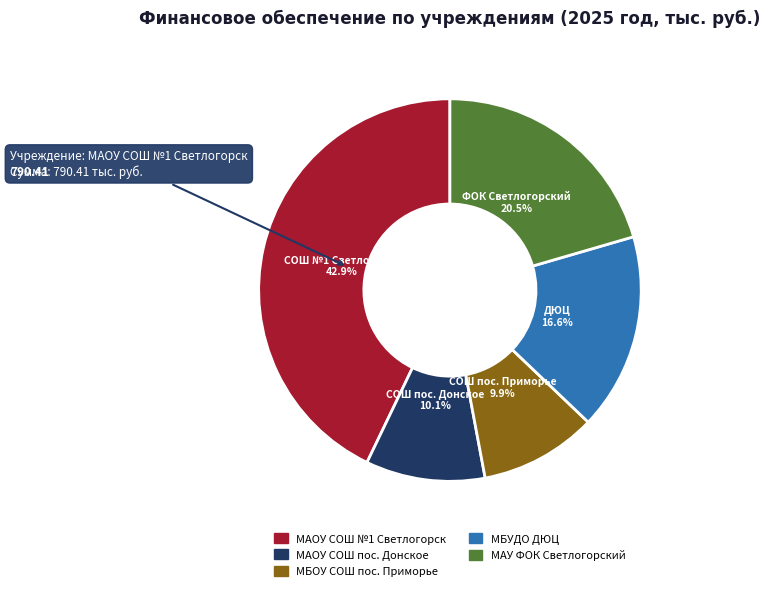

Does МБОУ СОШ пос. Приморье represent more than half of the total?

No